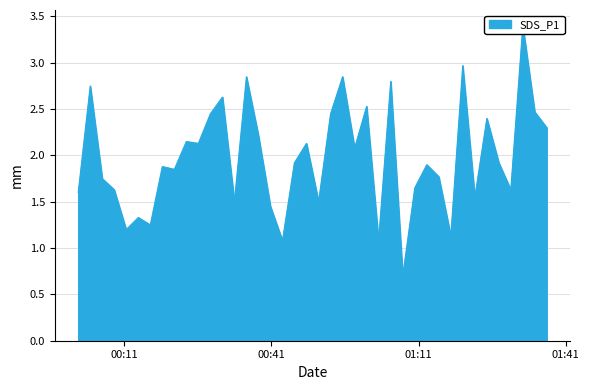

Reading left to right, what are all the values shown in this chart?

1.6	2.8	1.8	1.6	1.2	1.3	1.2	1.9	1.9	2.1	2.1	2.5	2.6	1.5	2.9	2.2	1.4	1.1	1.9	2.1	1.5	2.5	2.9	2.1	2.5	1.1	2.8	0.7	1.6	1.9	1.8	1.1	3.0	1.6	2.4	1.9	1.6	3.4	2.5	2.3